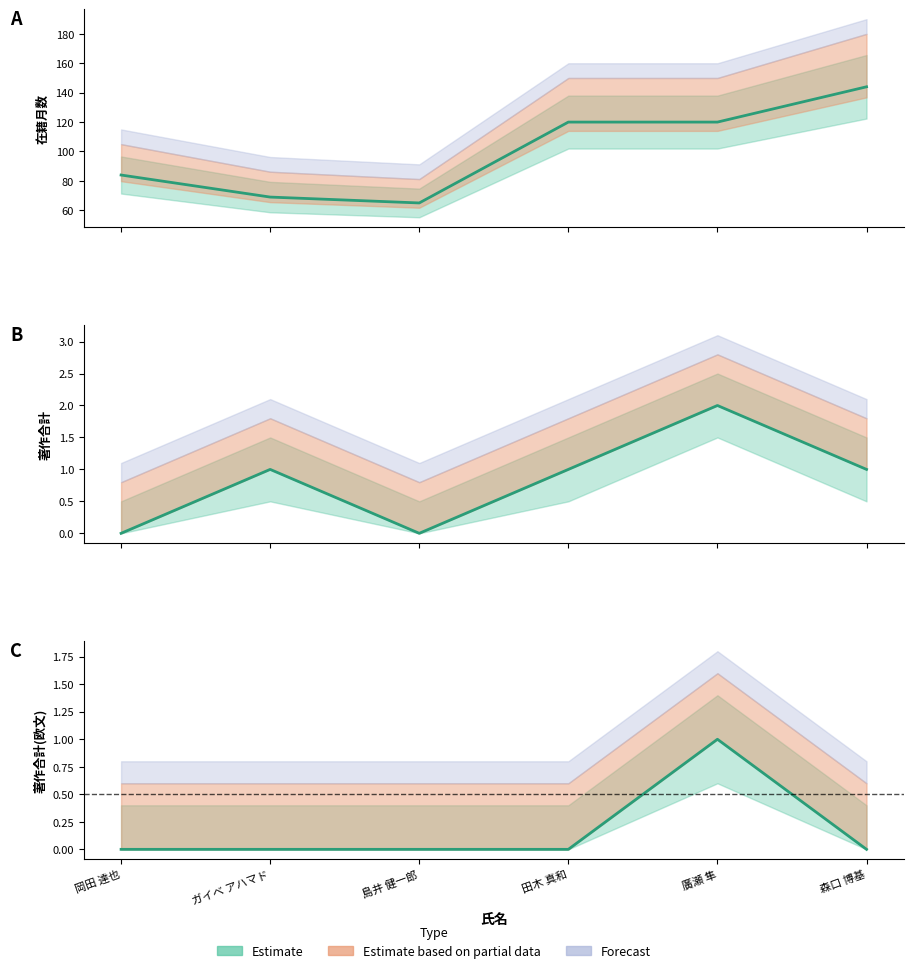

True or false: 著作合計(欧文) and 著作合計 intersect in this chart.

False